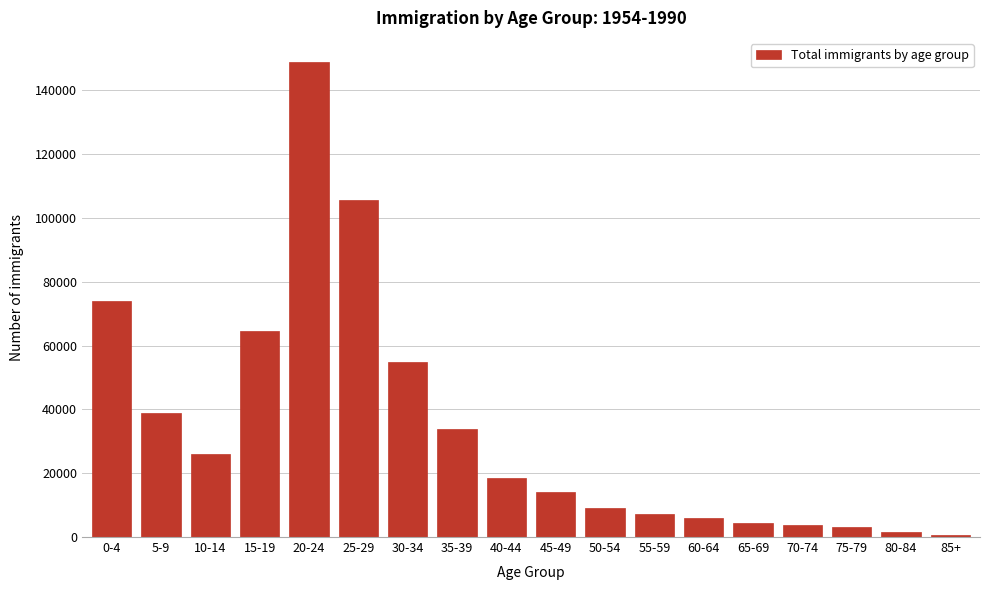

The value at 55-59 is 7236. True or false?

True